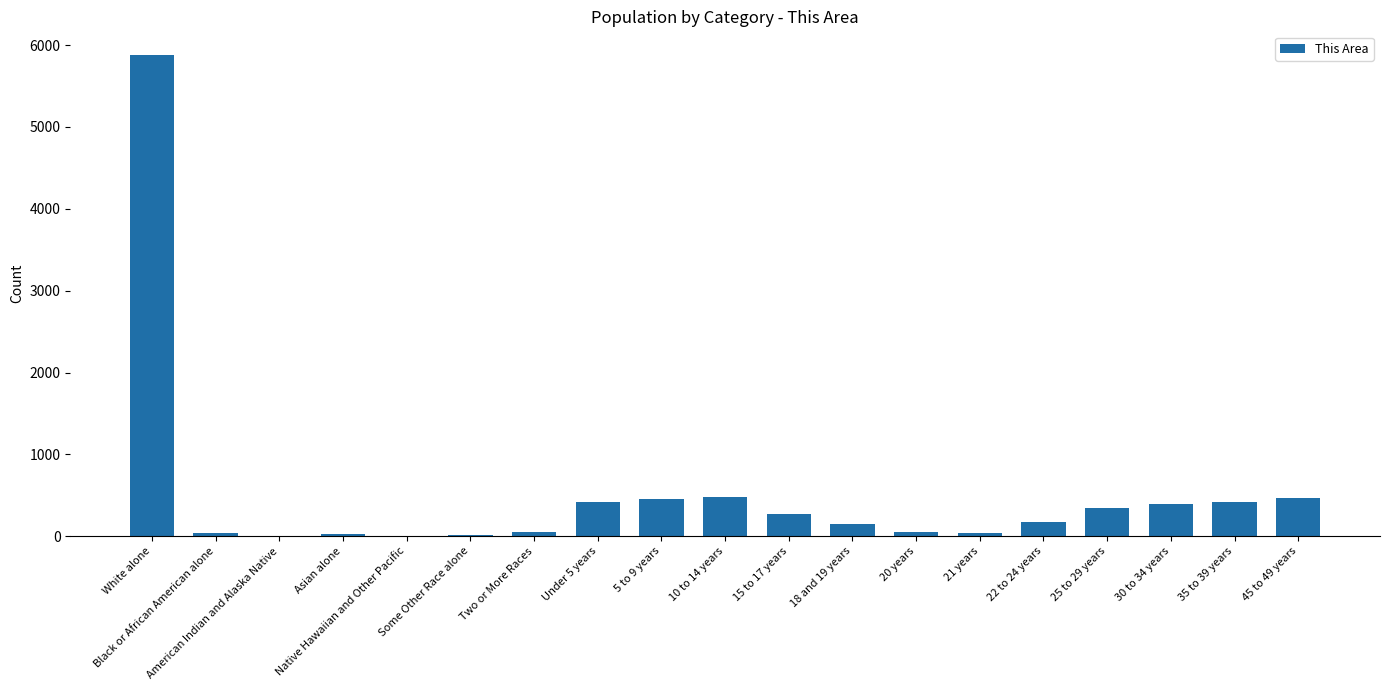

The chart shows a value of 339 at 25 to 29 years. True or false?

True